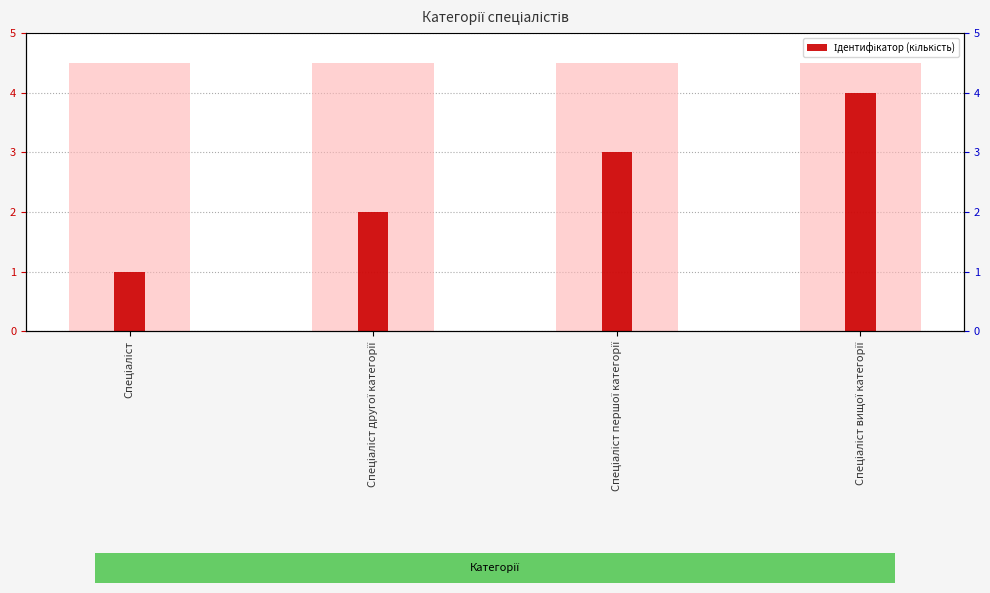

Between Спеціаліст другої категорії and Спеціаліст, which is larger?

Спеціаліст другої категорії